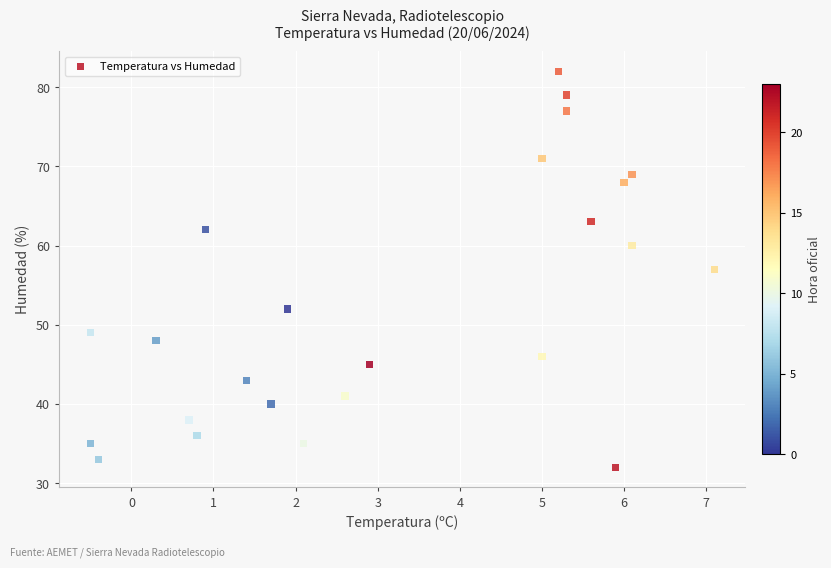

What is the range of Y values (max minus min)?

50